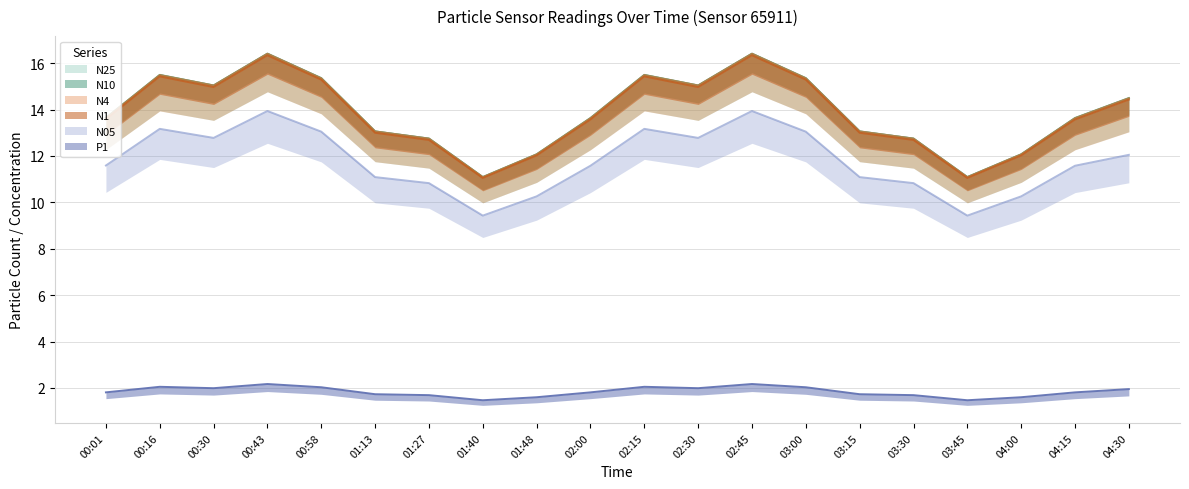

What is the difference between the second highest and second lowest values in the N1 series?

5.3